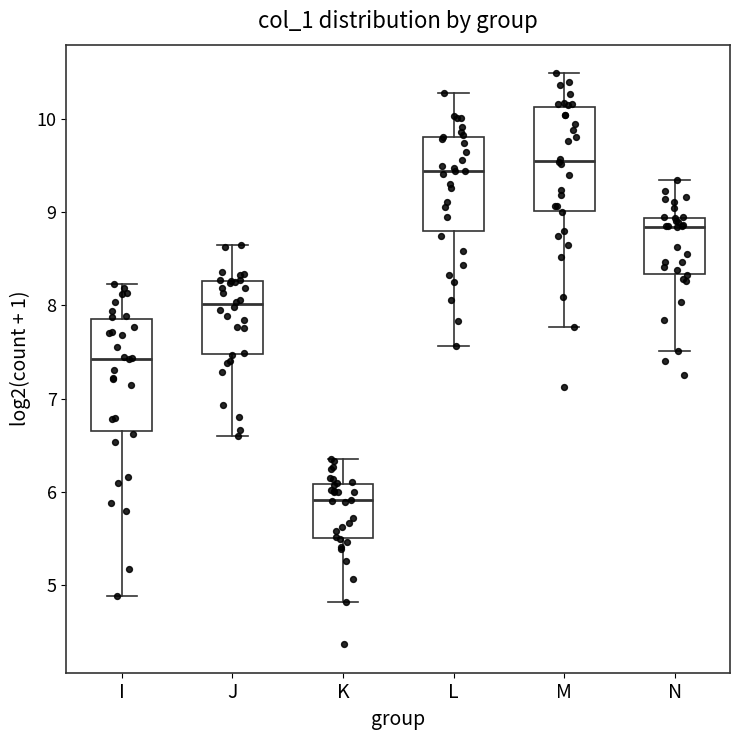

Reading left to right, transcribe this box plot: for each box, give where its median line is, the range the box spans, and where its two whiskers end, as read against the y-axis. The values are not printed on the chart, so give them approximately, as read against the axis.

I: median 7.4, box 6.7 to 7.8, whiskers 4.9 to 8.2
J: median 8.0, box 7.5 to 8.3, whiskers 6.6 to 8.6
K: median 5.9, box 5.5 to 6.1, whiskers 4.8 to 6.3
L: median 9.4, box 8.8 to 9.8, whiskers 7.6 to 10.3
M: median 9.6, box 9.0 to 10.1, whiskers 7.8 to 10.5
N: median 8.8, box 8.3 to 8.9, whiskers 7.5 to 9.3